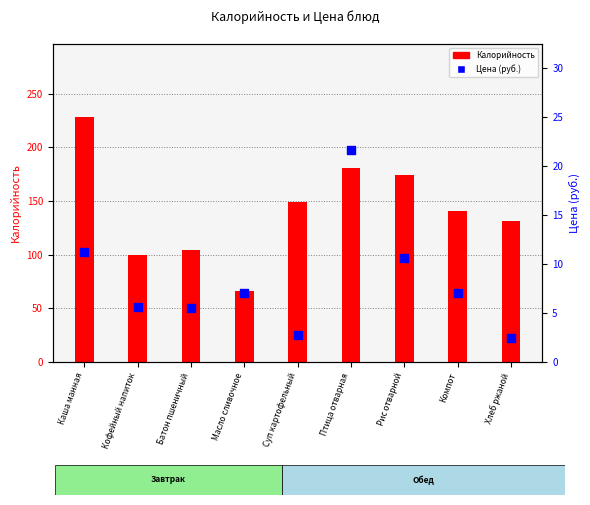

Which series contains the highest Y value?

Калорийность